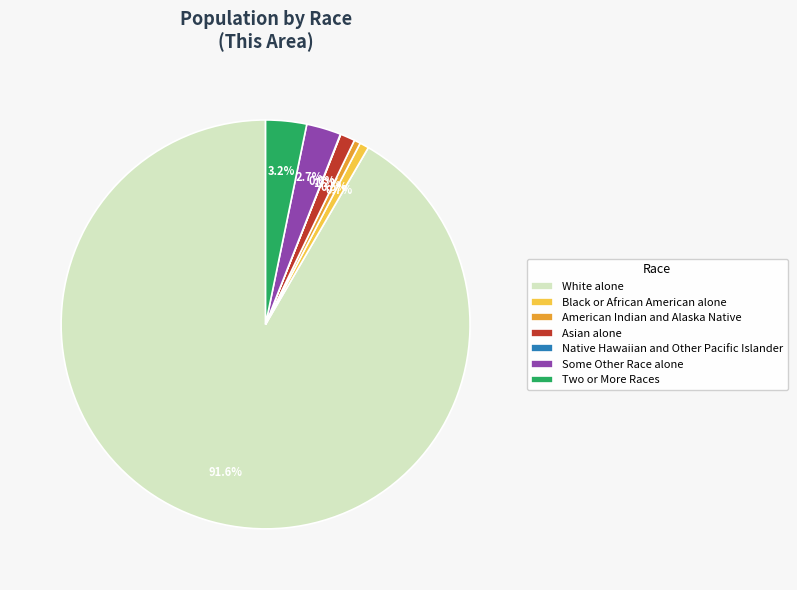

To the nearest percent, what portion does Asian alone represent?

1%